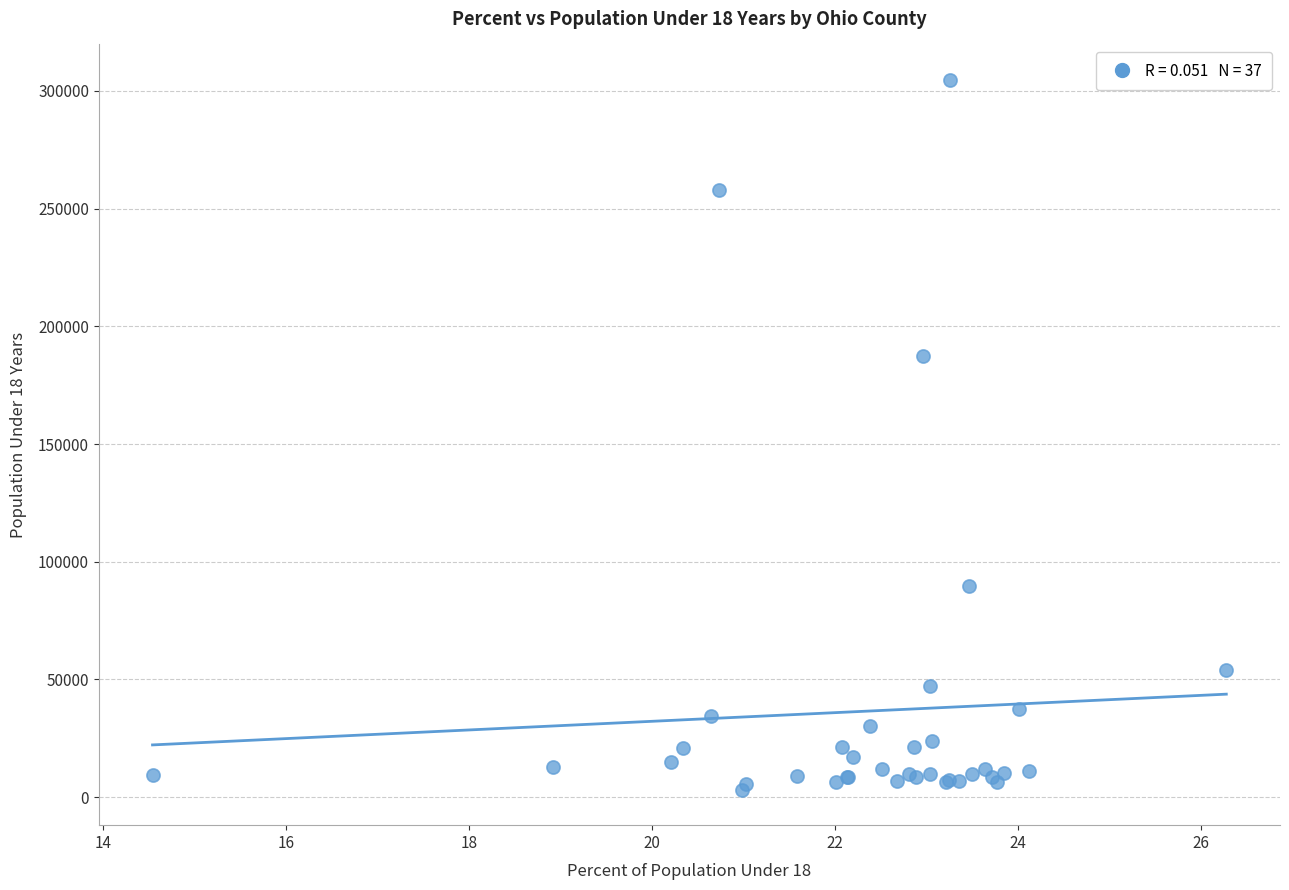

What Y value in the scatter plot is closest to 153913?

187547